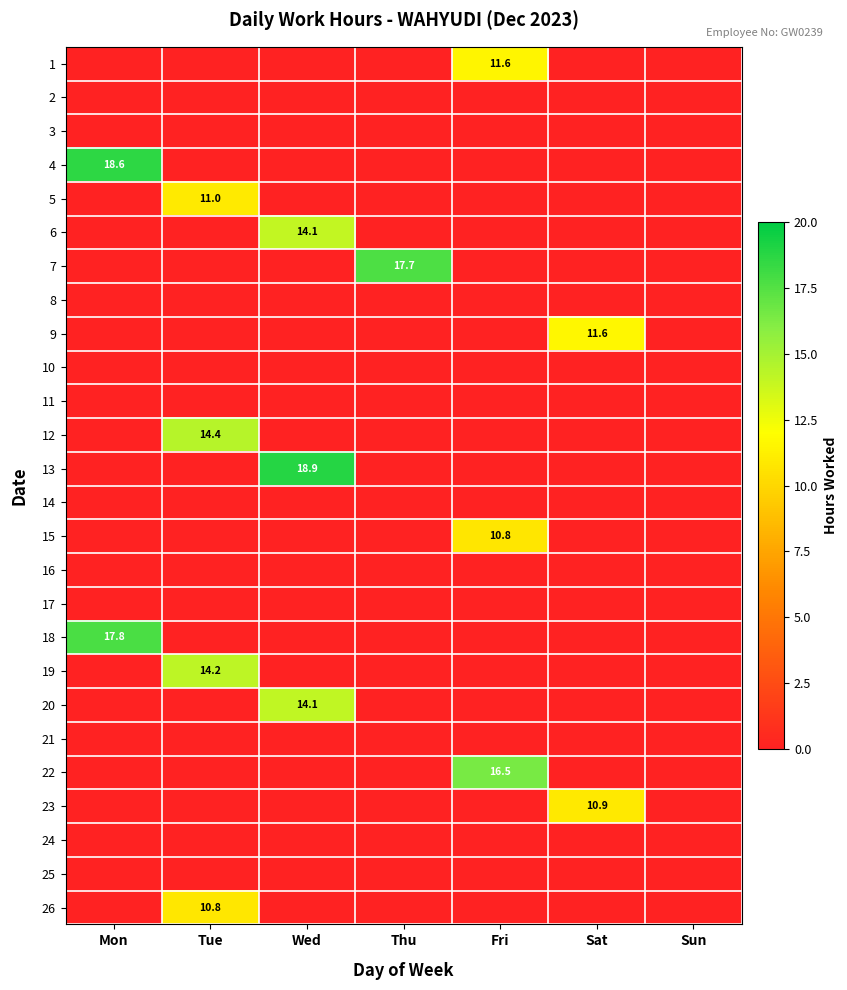

True or false: 23 has a value of 10.9 at Sat.

True